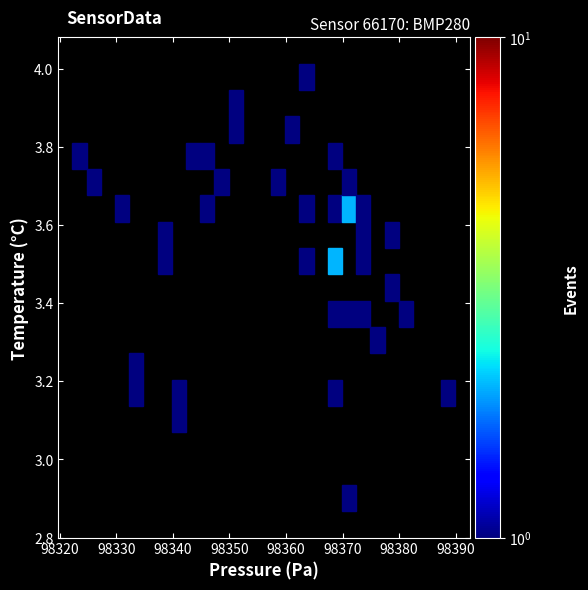

What is the range of Y values (max minus min)?

1.1